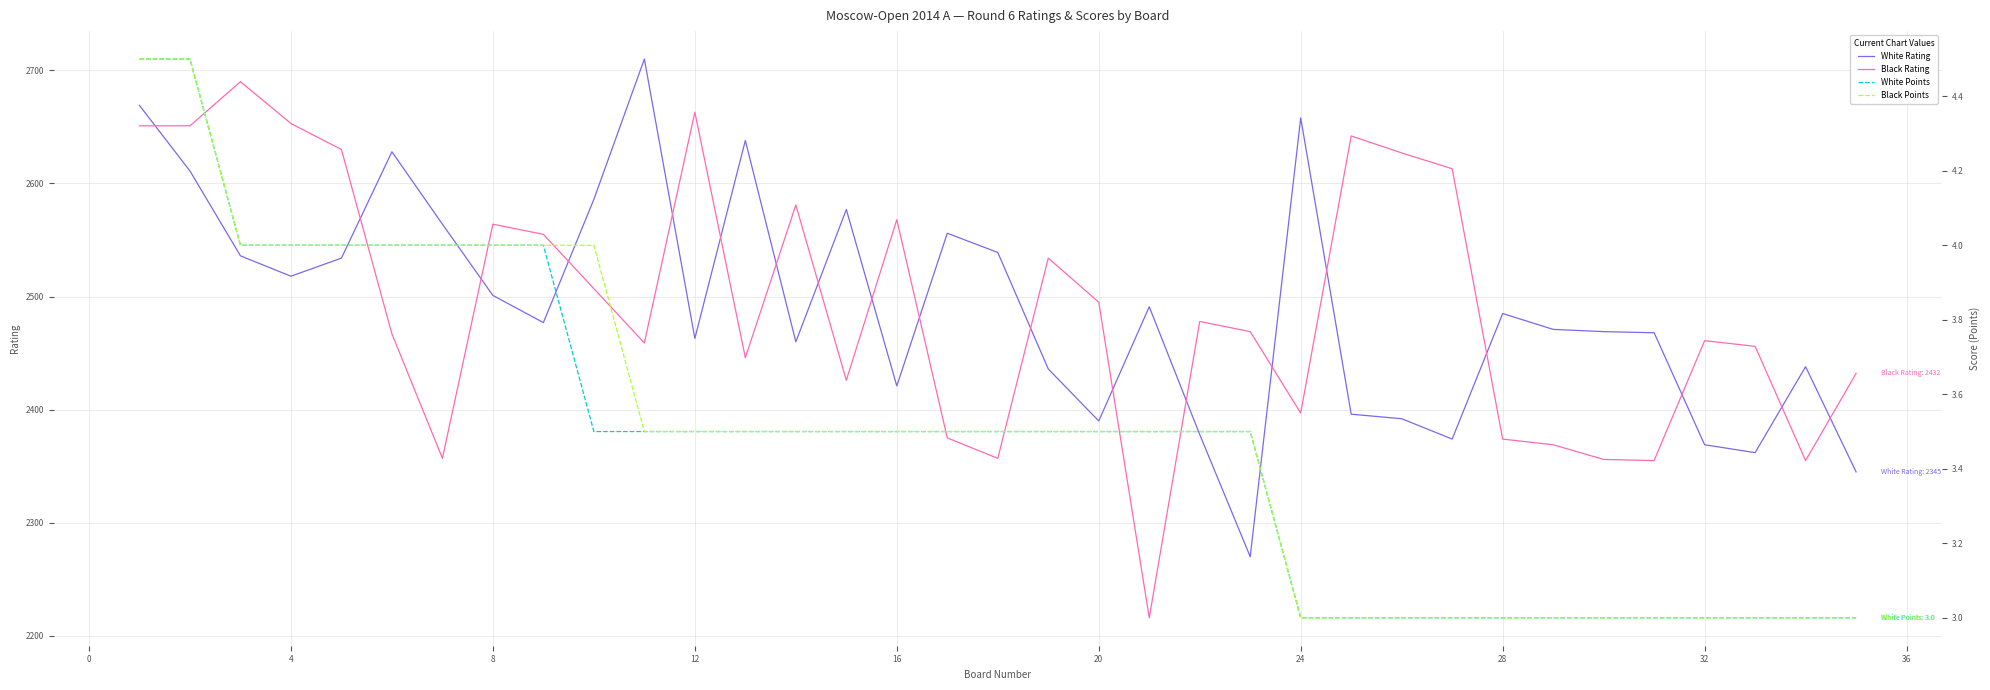

What is the approximate value of White Rating at 32, to the nearest 10?

2370